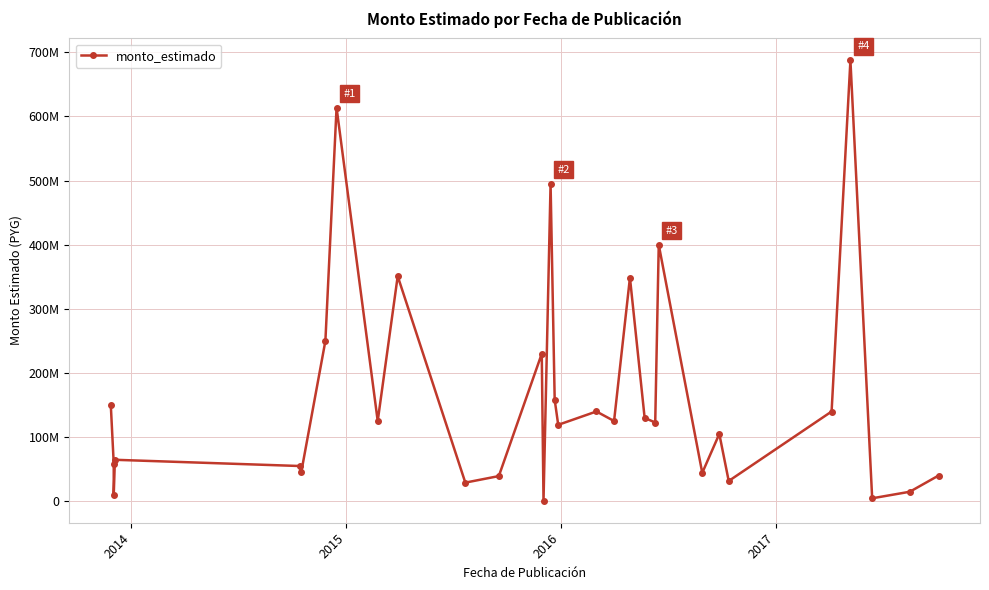

How many values are below 122767497?

15